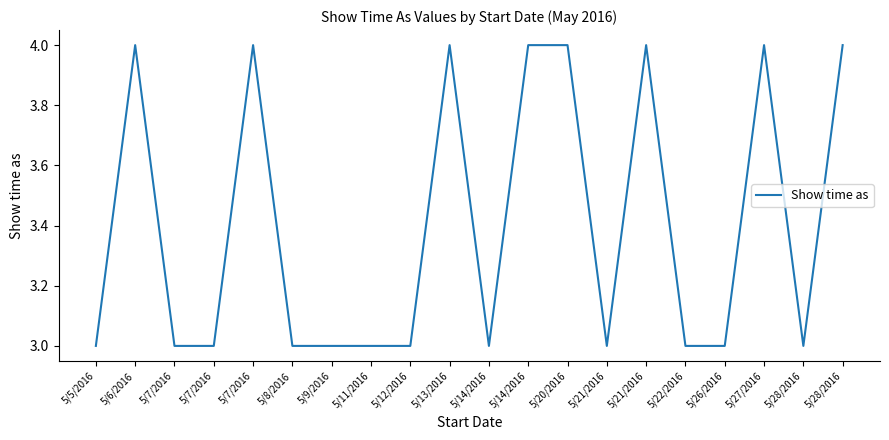

Is this an area chart (filled region under the line)?

No